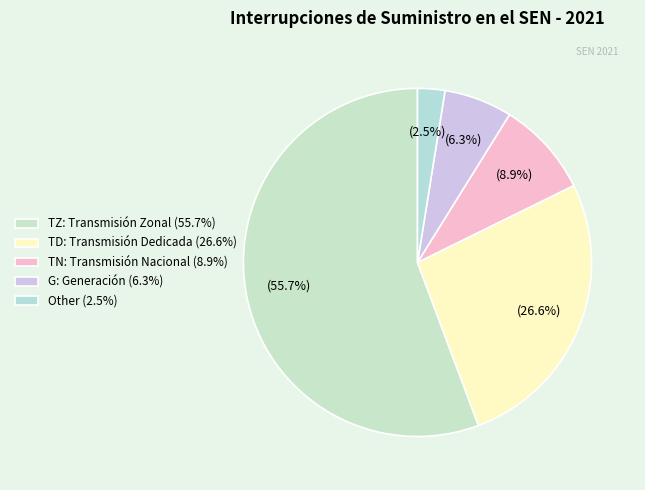

What percentage is the TD slice, to the nearest percent?

27%